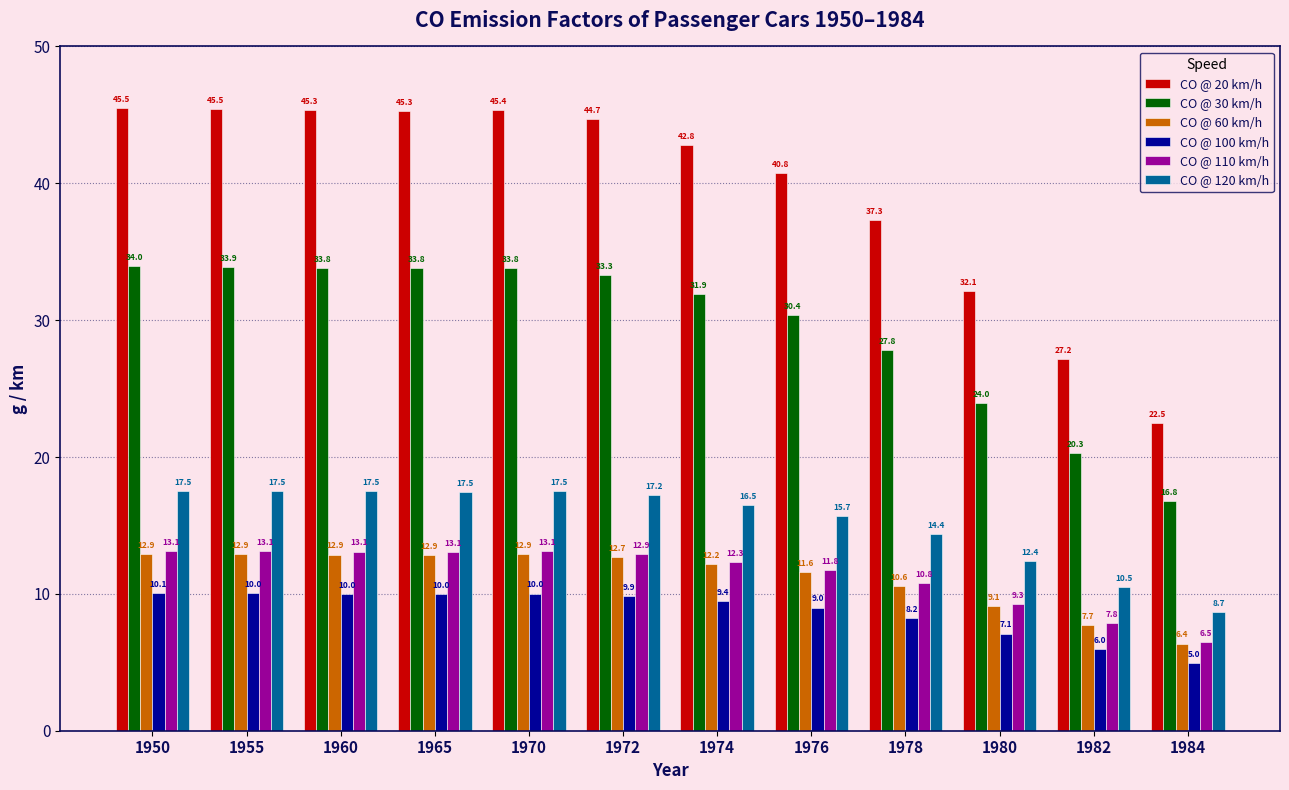

What is the greatest value displayed?

45.5